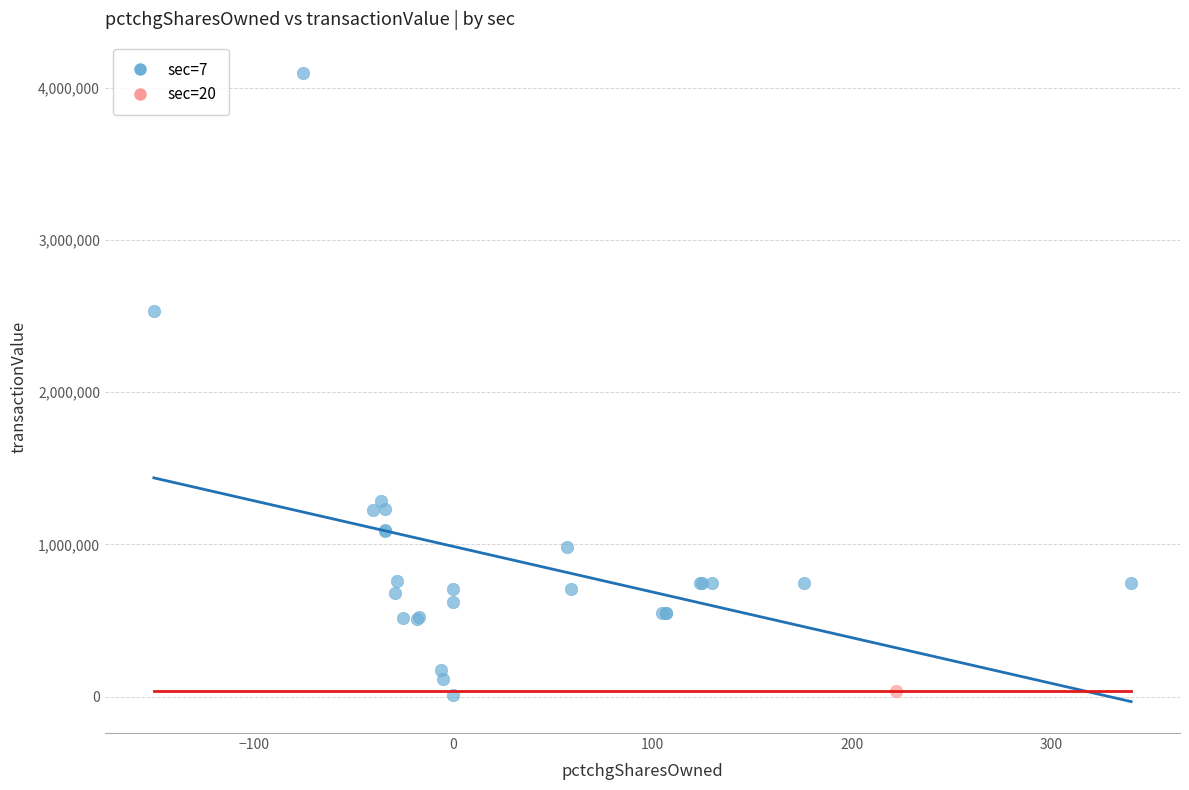

What are all the series names shown in the legend?

sec=7, sec=20